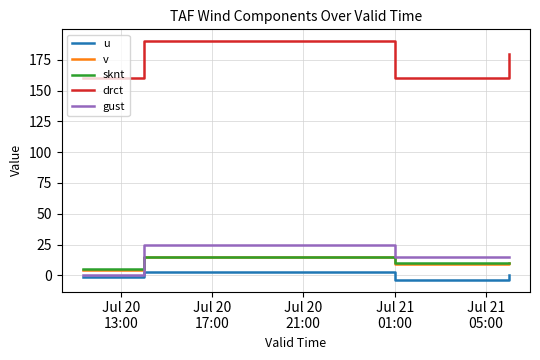

What are all the series names shown in the legend?

u, v, sknt, drct, gust